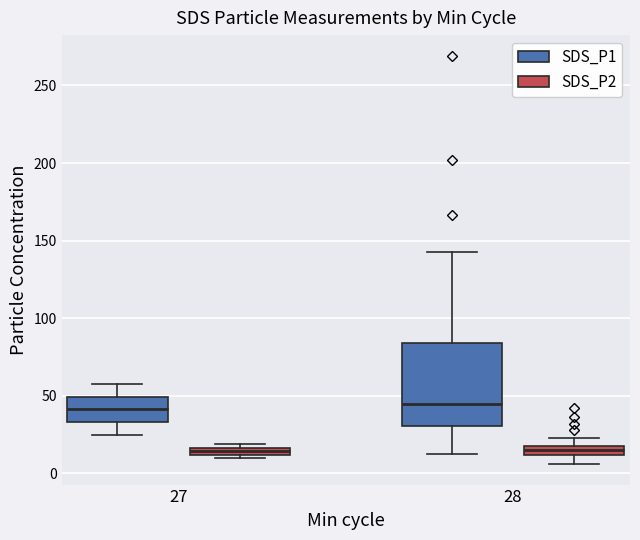

Which box is the tallest, from its lower edge to its upper edge?

28 (SDS_P1)